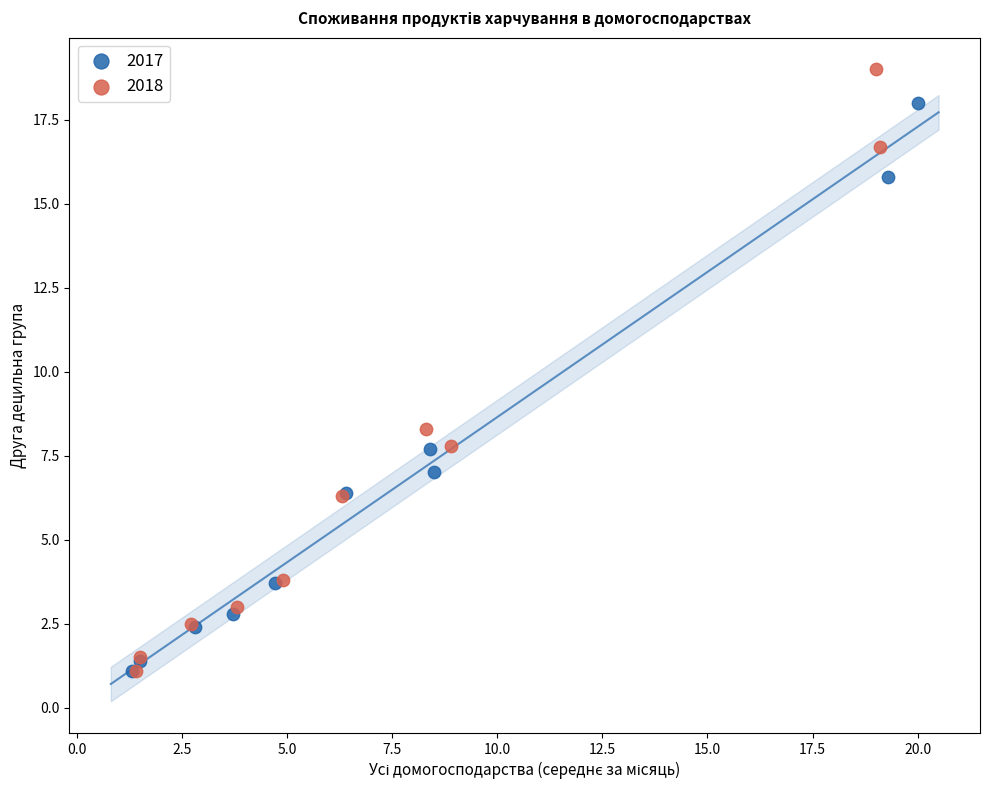

Which series has the largest Y range (max minus min)?

2018